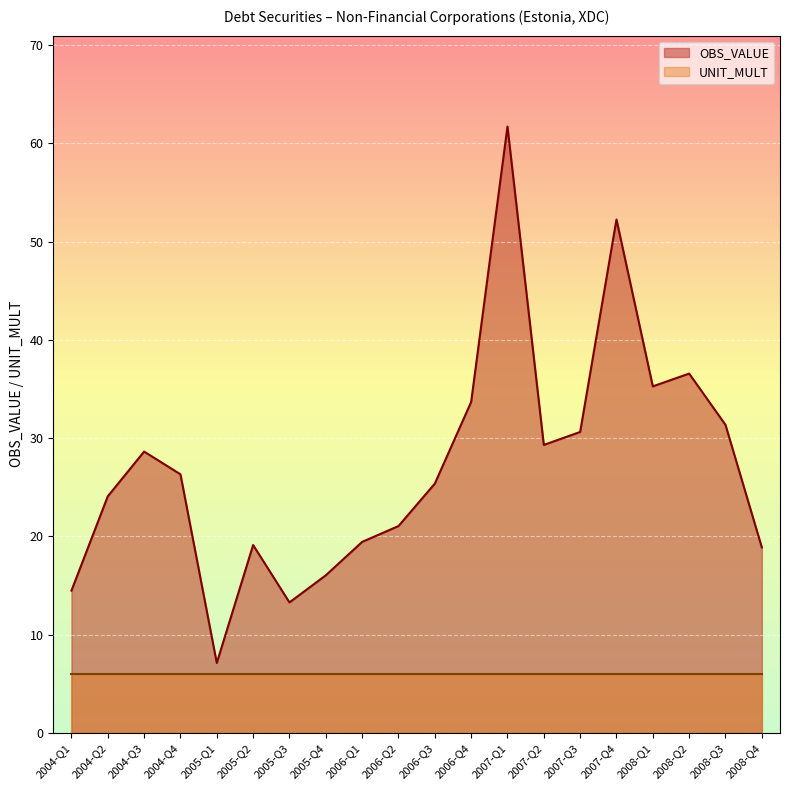

What is the value of the 20th point from the left?

18.9